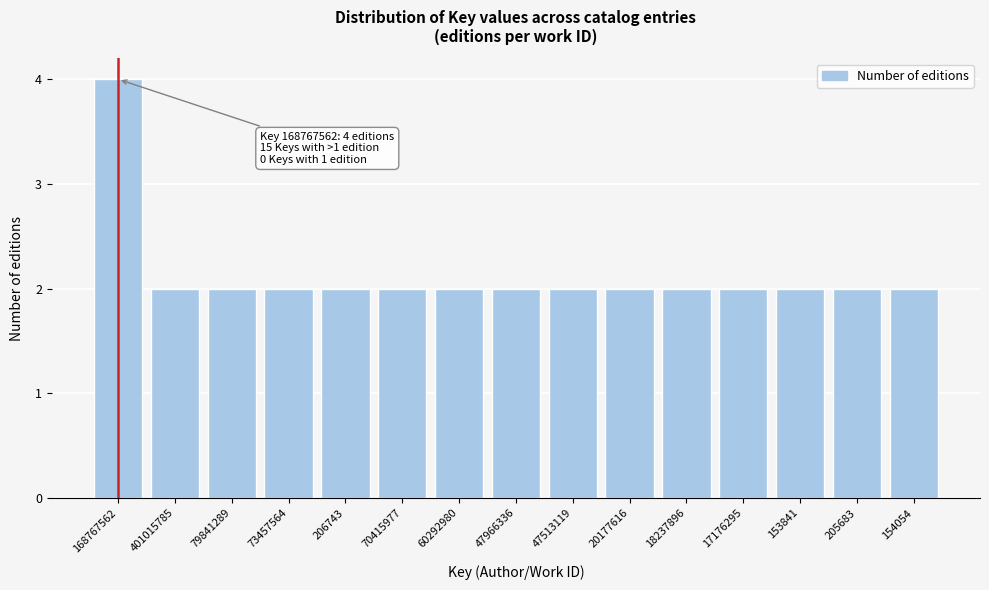

Reading right to left, list all the values displayed in this chart.

2	2	2	2	2	2	2	2	2	2	2	2	2	2	4